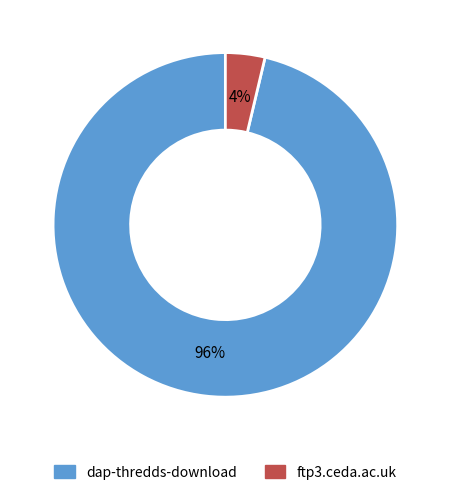

Which has a higher value, ftp3.ceda.ac.uk or dap-thredds-download?

dap-thredds-download